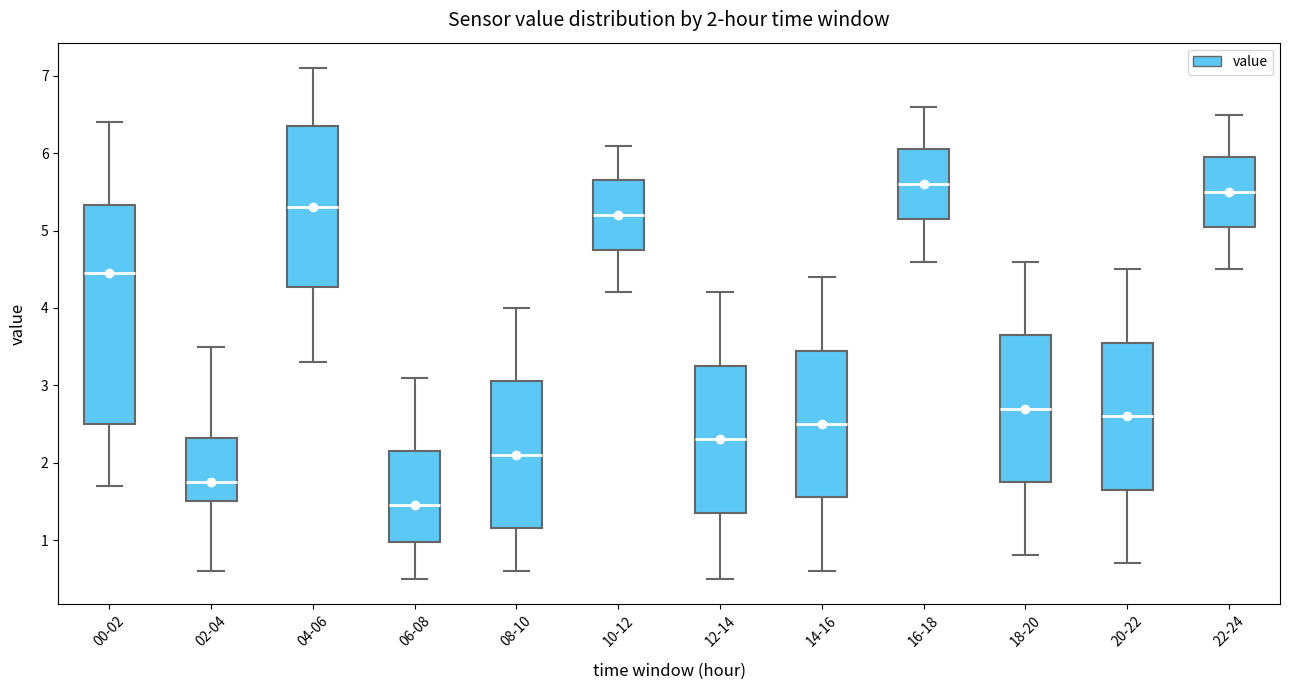

Comparing the boxes themselves (not the whiskers), which one is the tallest?

00-02